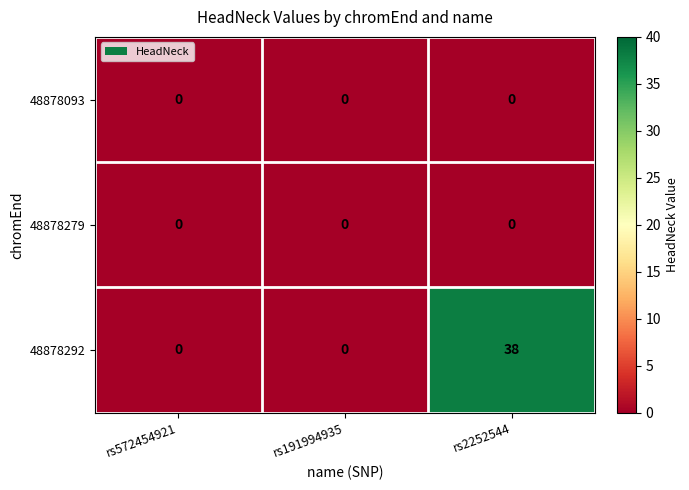

How many categories are shown in the chart?

3